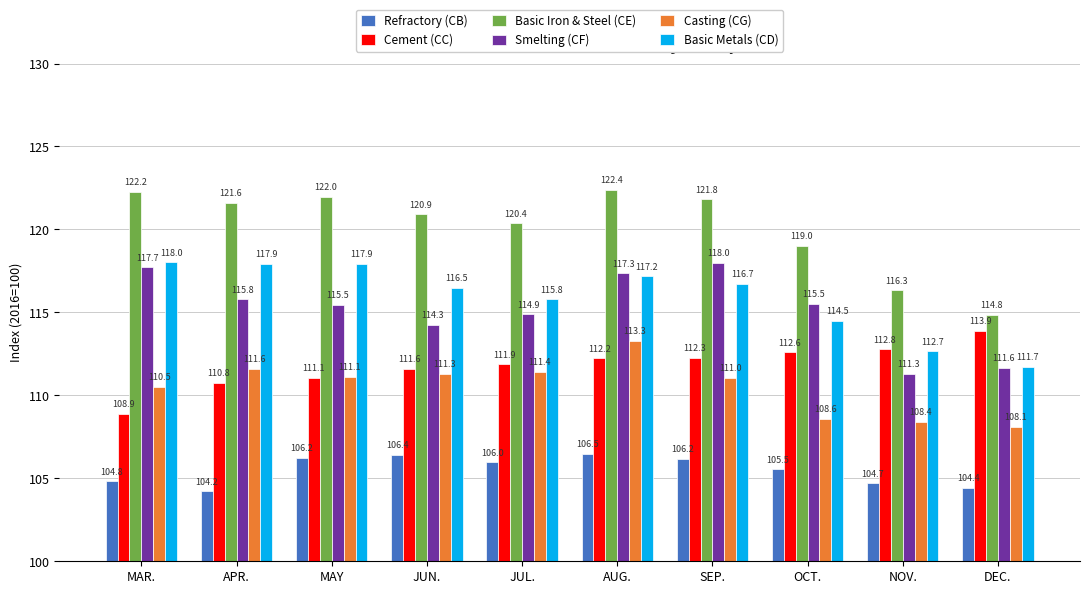

Is it true that Basic Metals (CD) equals 188.2 at OCT.?

False